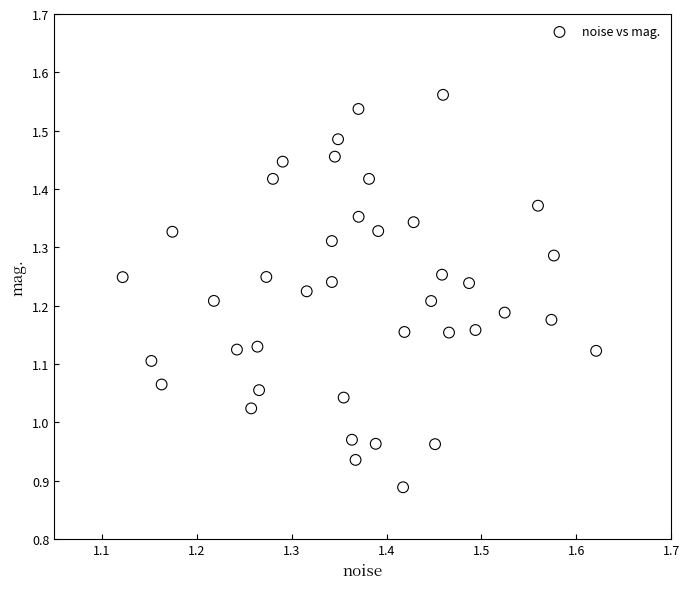

What is the range of X values (max minus min)?

0.5